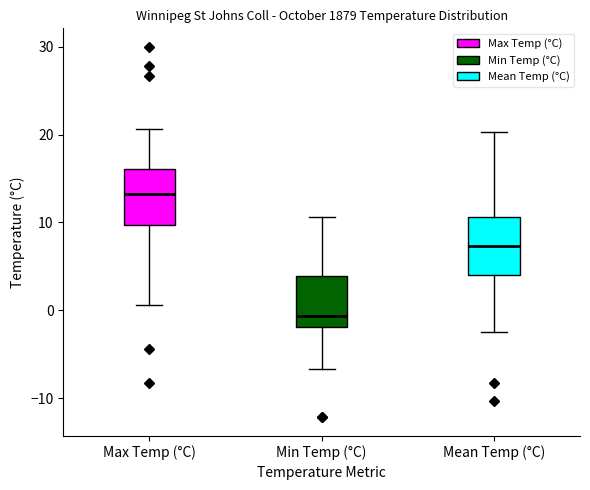

Where is the upper edge of the box for Max Temp (°C) on the y-axis? The values are not printed on the chart, so give them approximately, as read against the axis.

16